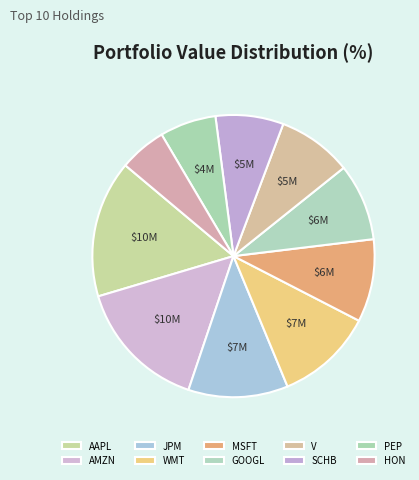

Count the number of slices in the pie.

10